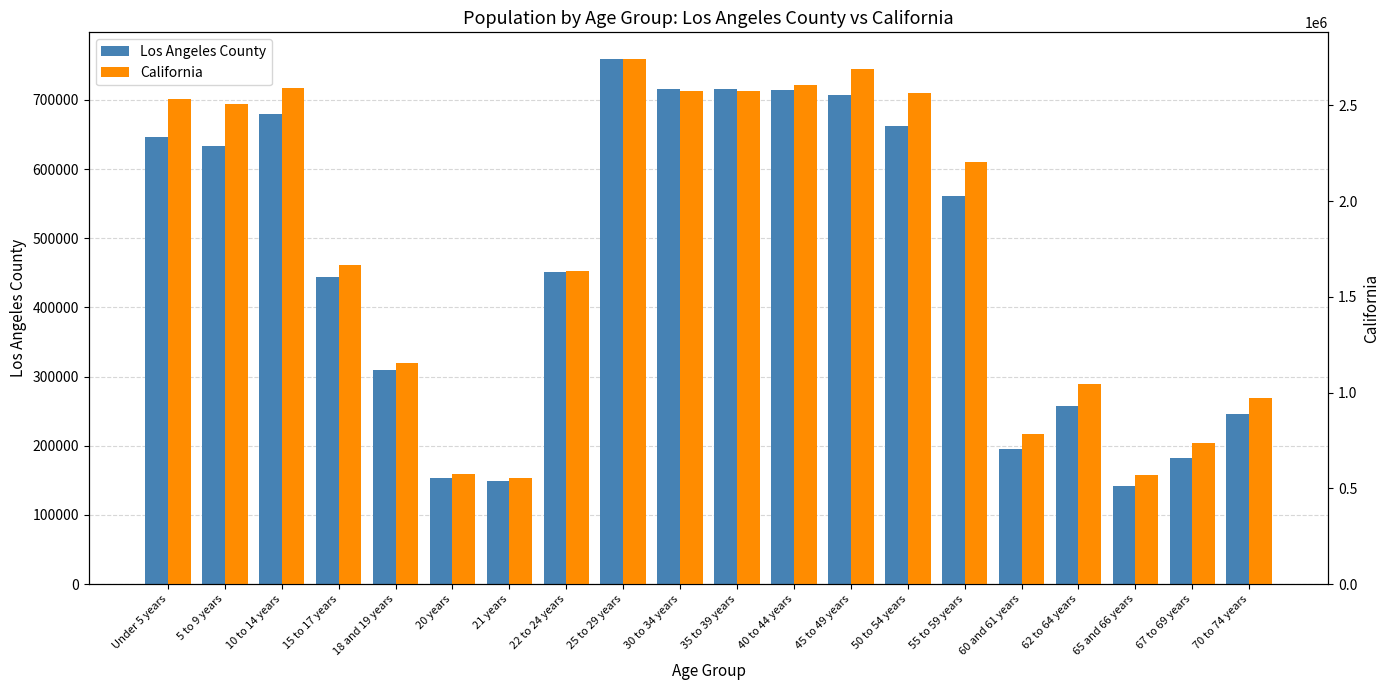

What value does the California series have at 5 to 9 years, to the nearest 10?

2505840